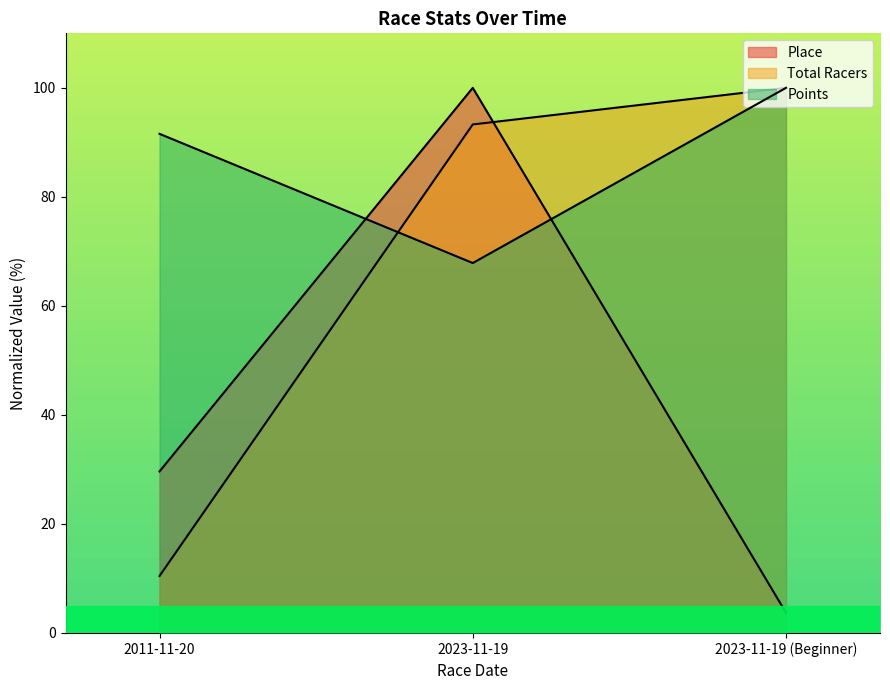

Which series has the widest spread of values?

Place